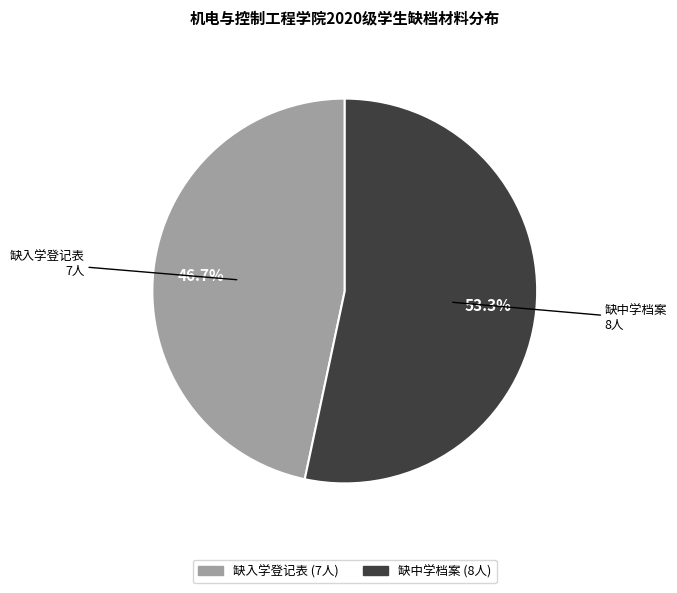

Which slice is the smallest?

缺入学登记表